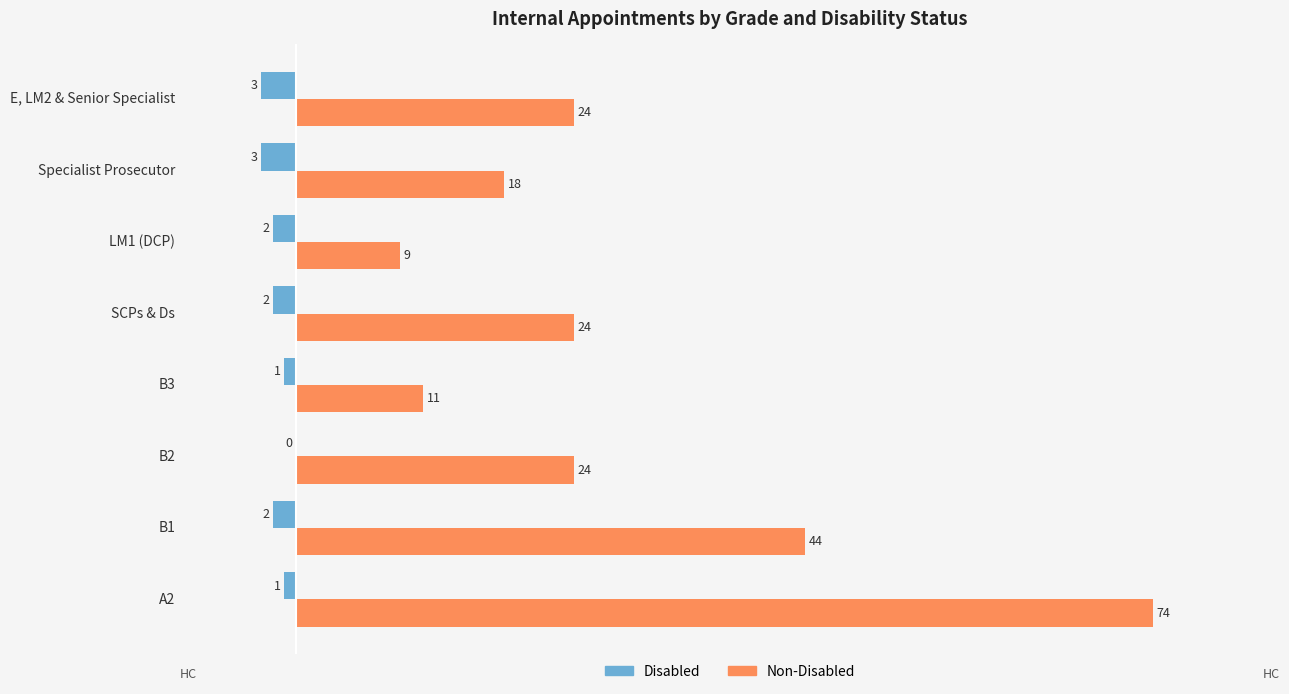

Which series changed the most between LM1 (DCP) and E, LM2 & Senior Specialist?

Non-Disabled